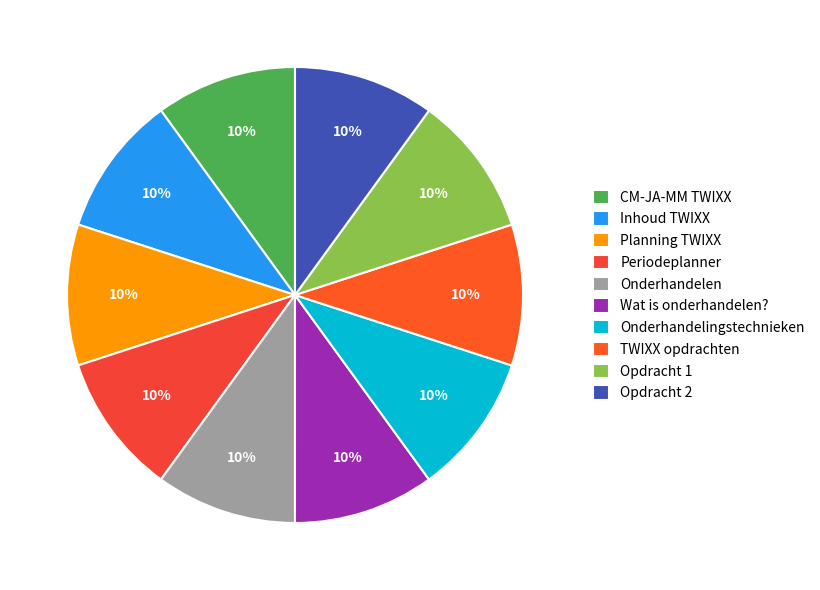

How many segments does this pie chart have?

10